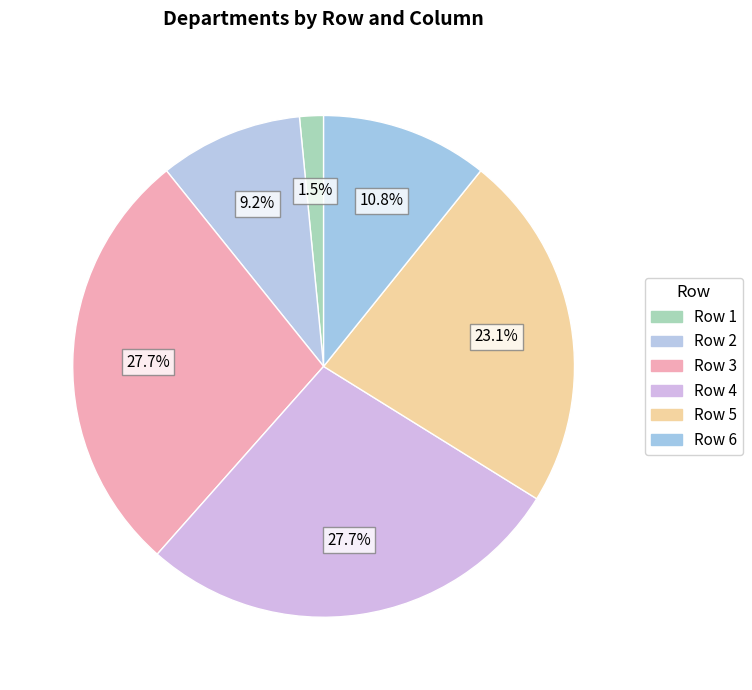

Is there a majority slice in this chart?

No